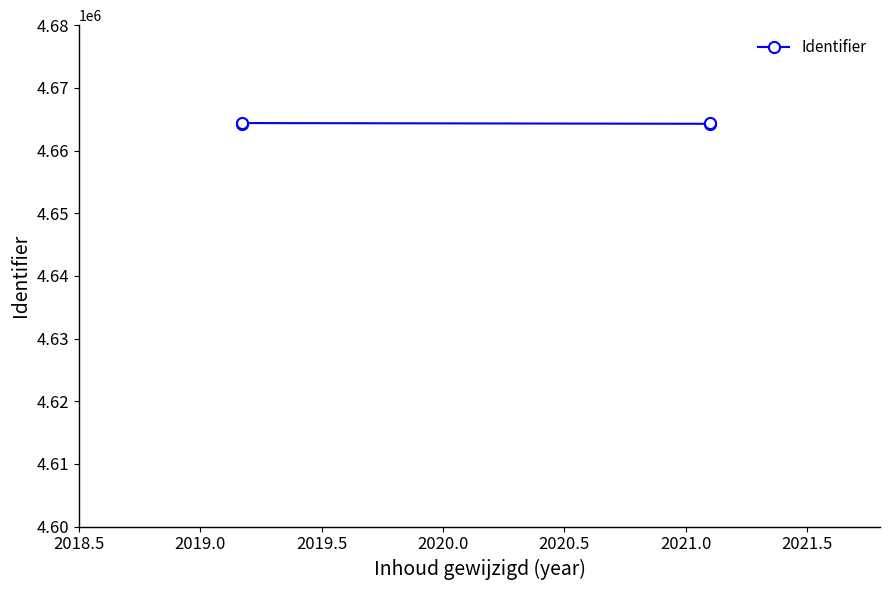

The chart shows a value of 4664388 at 2020.0. True or false?

True